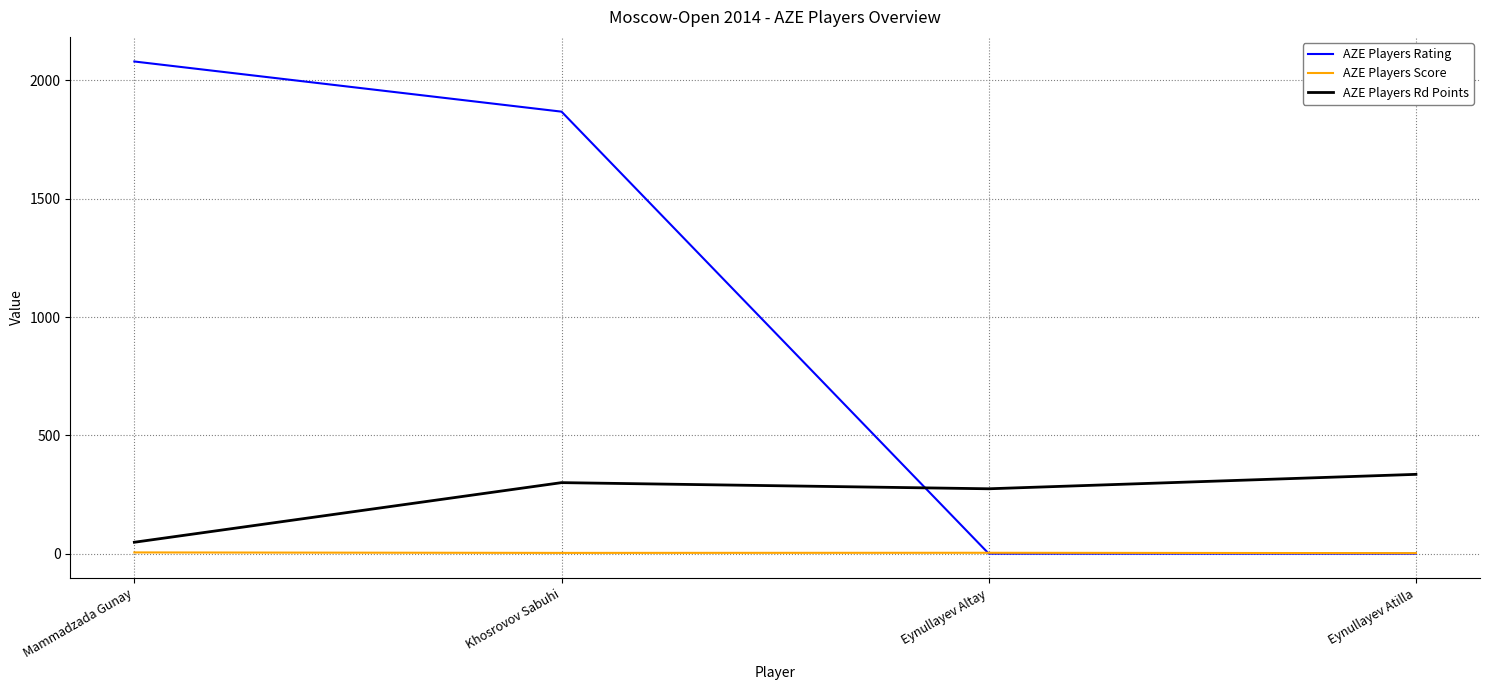

True or false: AZE Players Score and AZE Players Rd Points cross at least once.

False